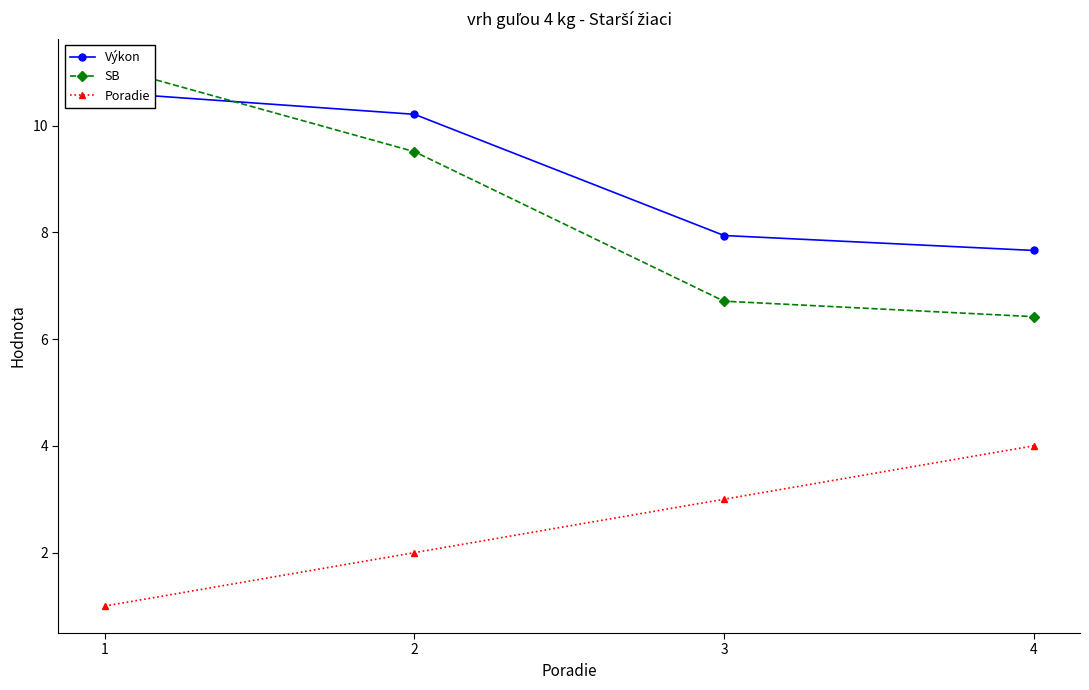

Between 3 and 4, which series saw the biggest shift?

Poradie